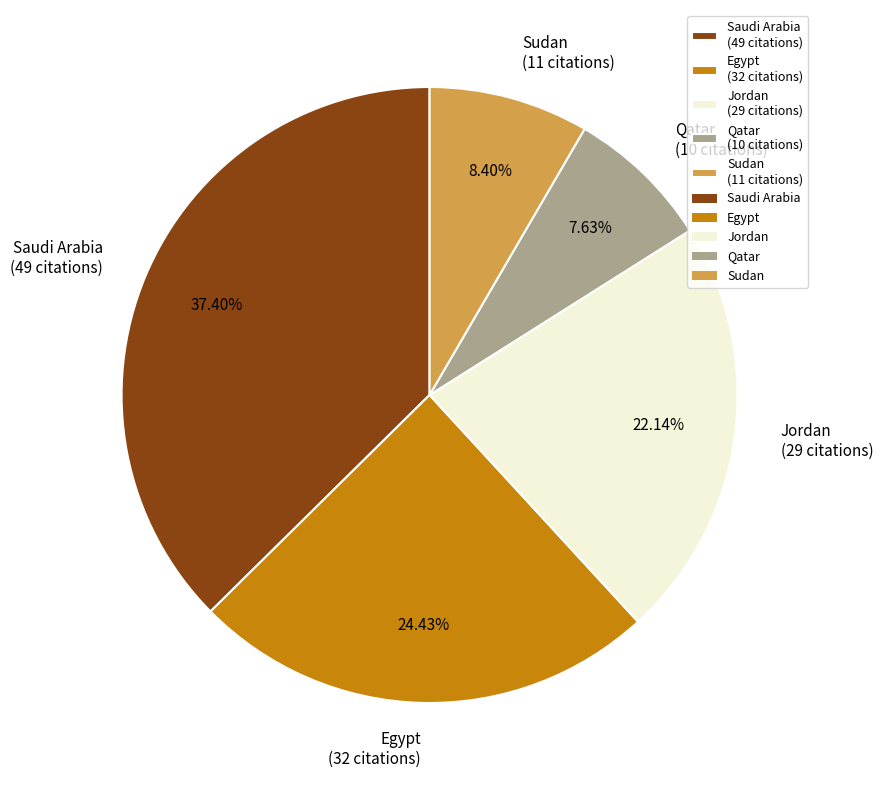

The Qatar slice represents 13% of the pie. True or false?

False